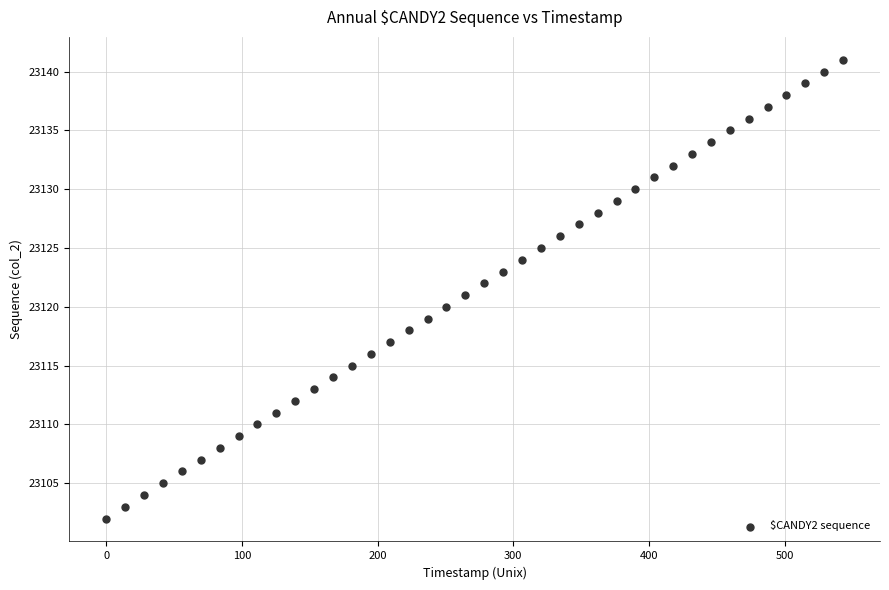

What is the range of Y values (max minus min)?

39